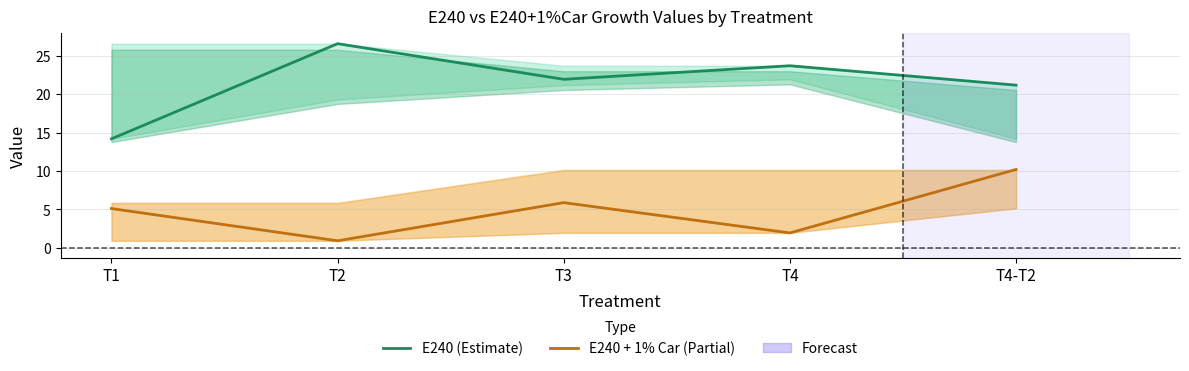

True or false: E240 + 1% Car (Partial) and E240 (Estimate) intersect in this chart.

False